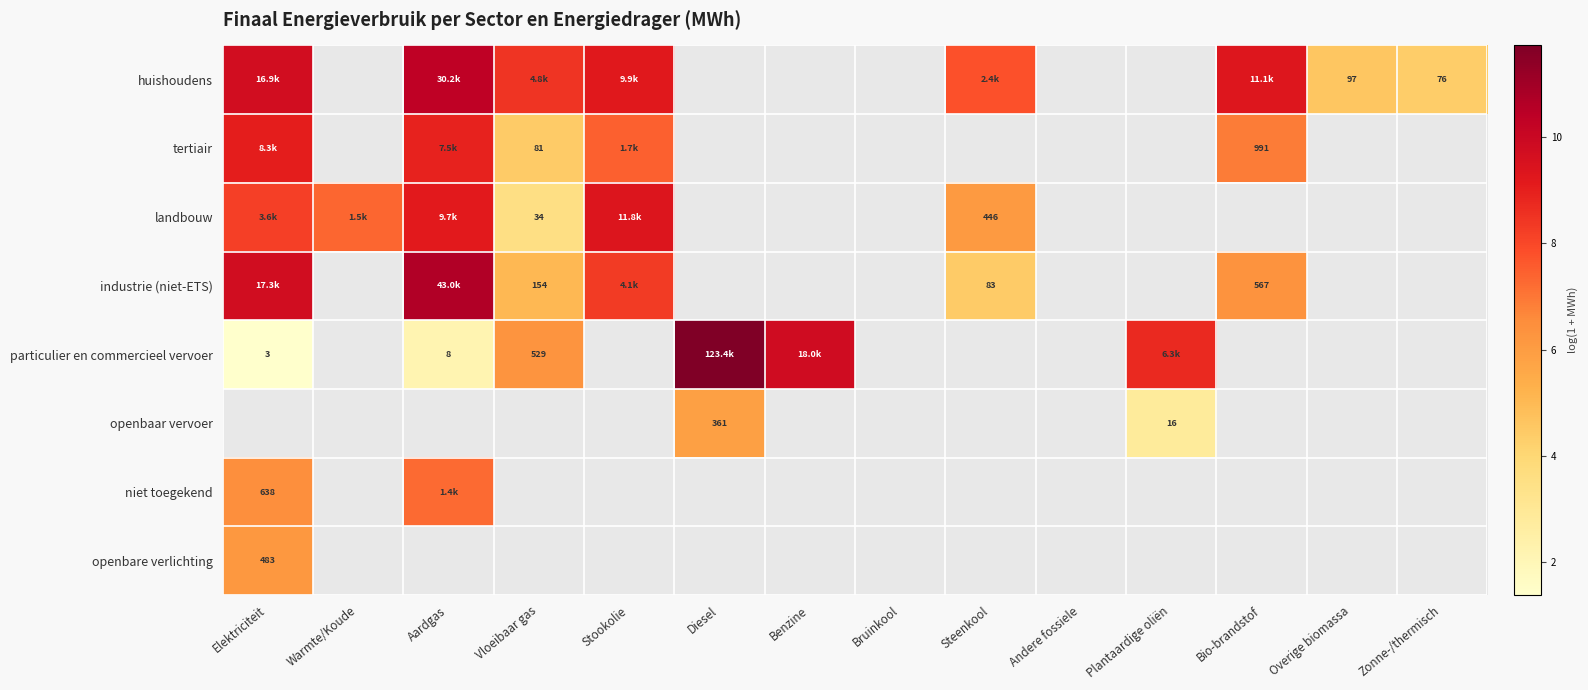

At which label does niet toegekend reach its minimum?

Elektriciteit